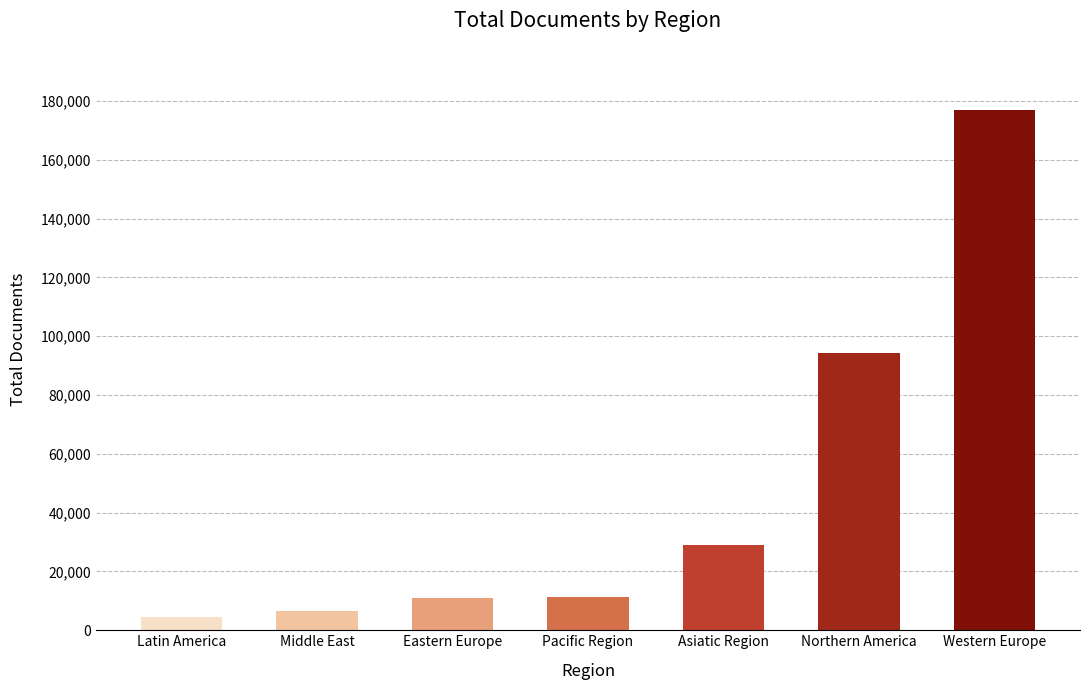

What is the difference between the maximum and minimum values?

172473